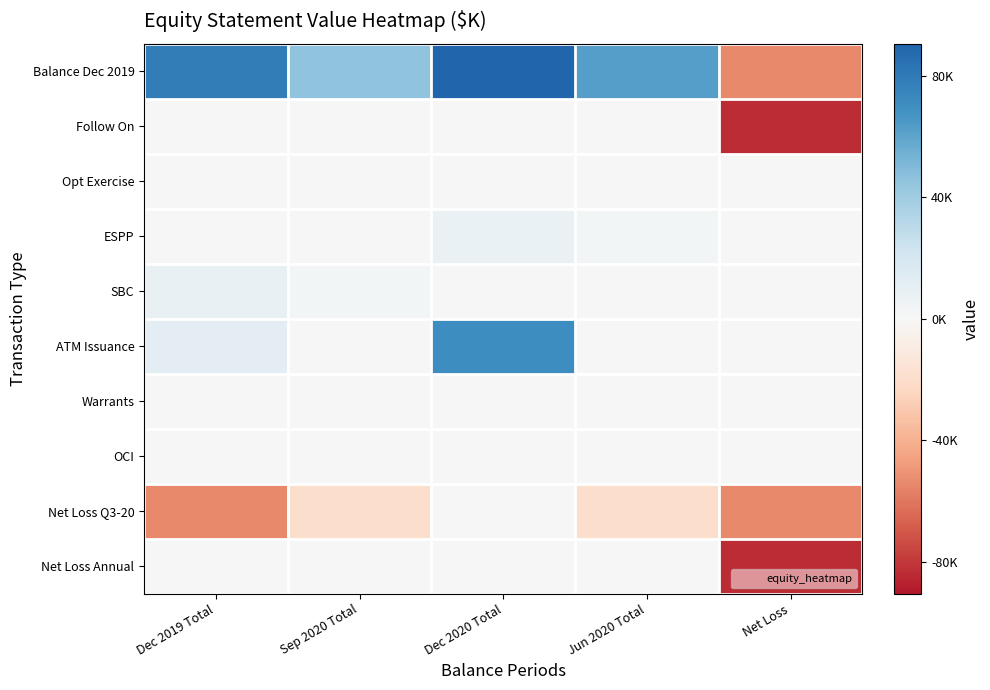

Which series has the largest total across all categories?

Balance Dec 2019